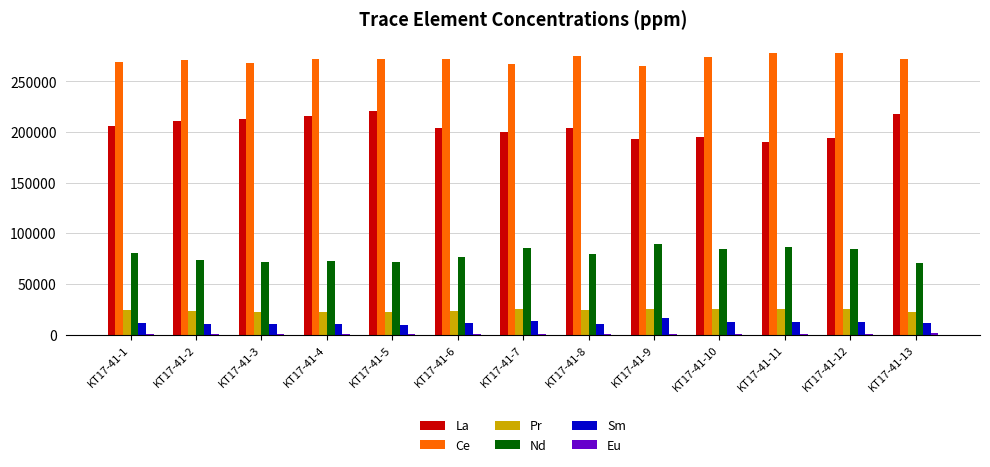

What is the highest value of the Pr series?

25566